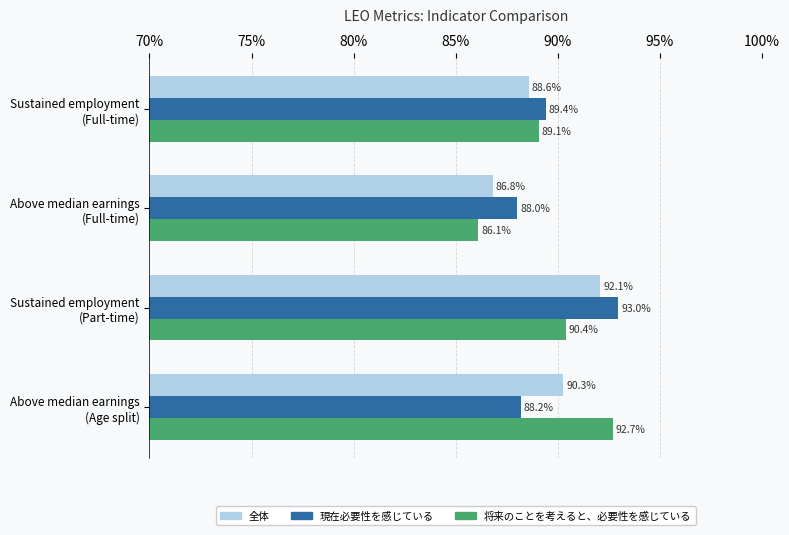

What is the difference between the second highest and second lowest values in the 将来のことを考えると、必要性を感じている series?

1.3